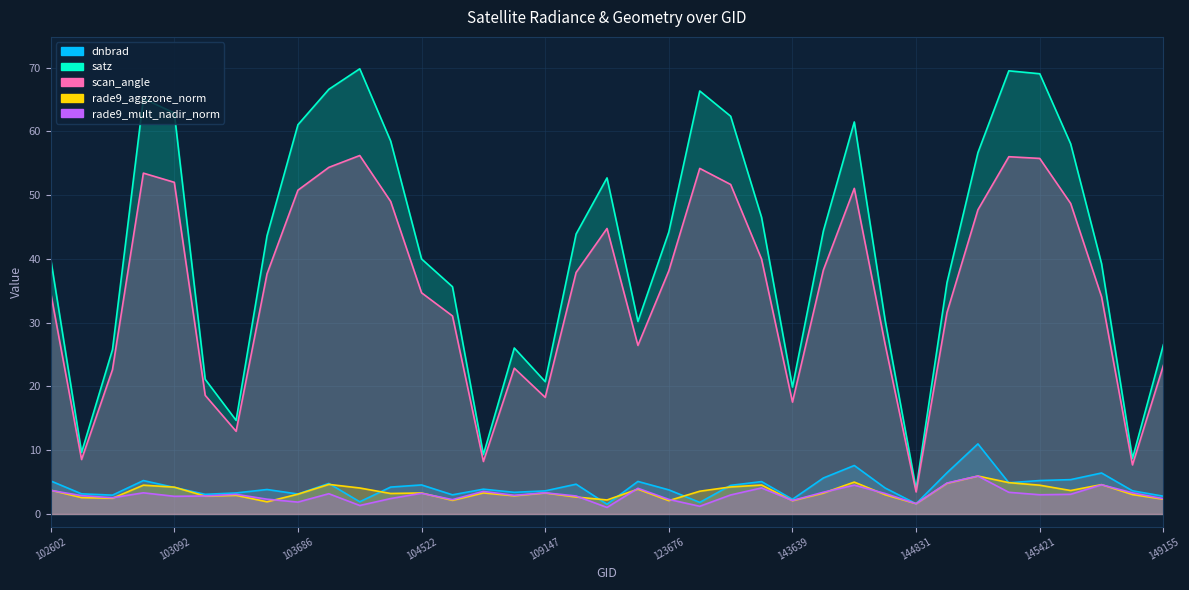

In rade9_mult_nadir_norm, how many points are lower than both neighbors (excluding endpoints)?

11